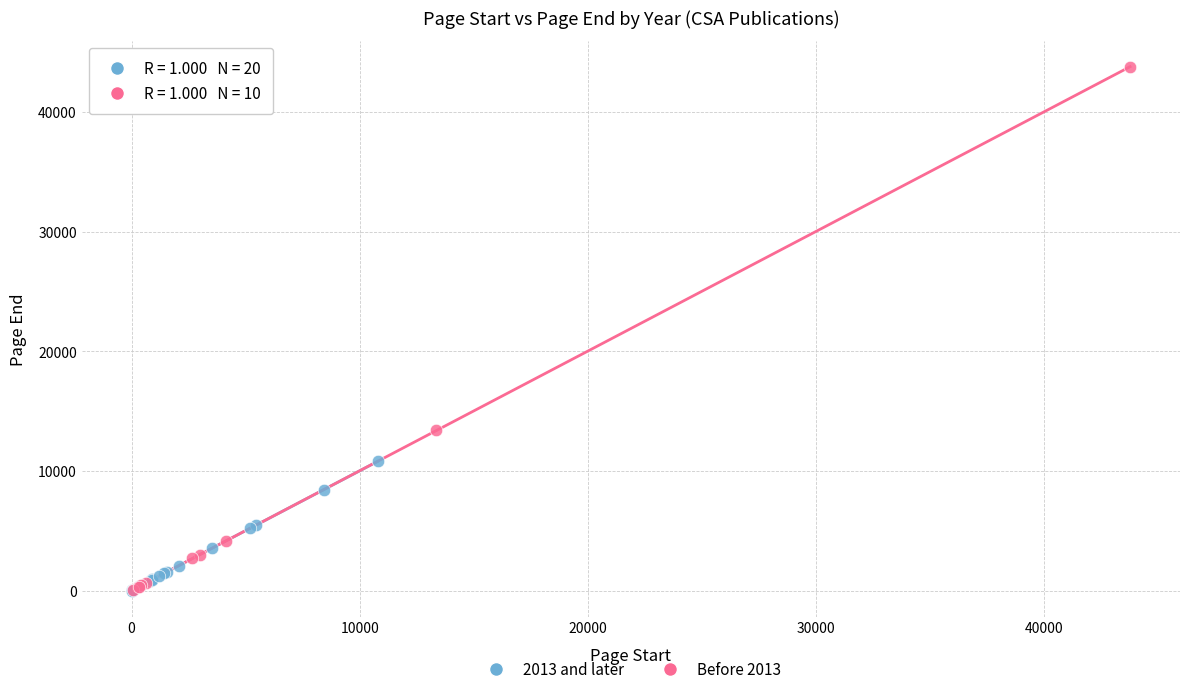

Which series contains the highest Y value?

Before 2013